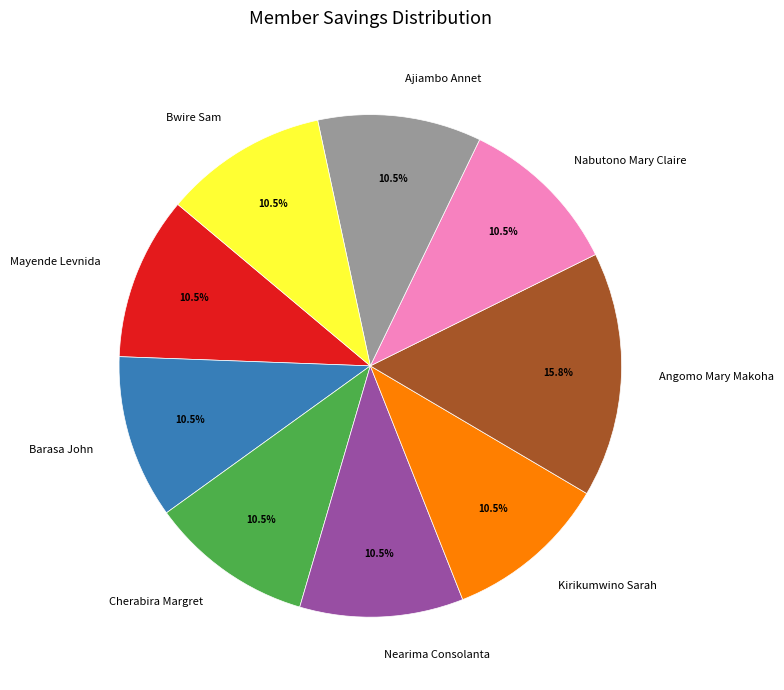

Approximately how many times larger is the value at Nearima Consolanta compared to Bwire Sam?

1.0